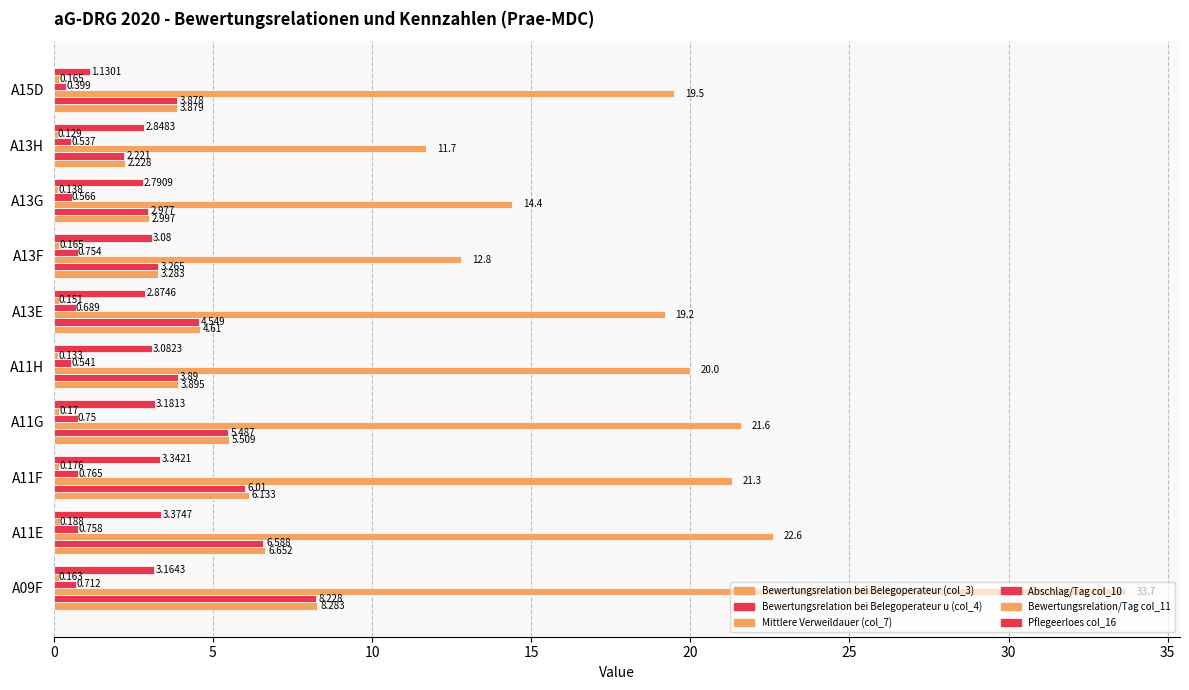

What is the smallest value displayed?

0.1